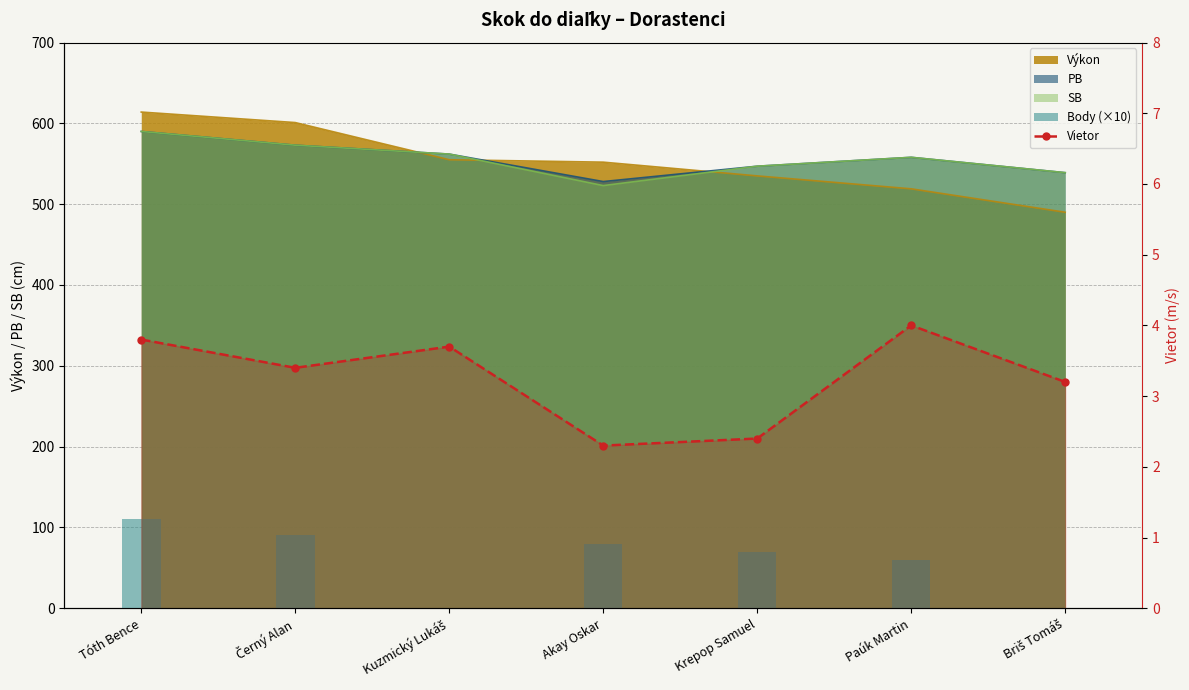

At which label is Body (×10) closest to 55?

Paúk Martin